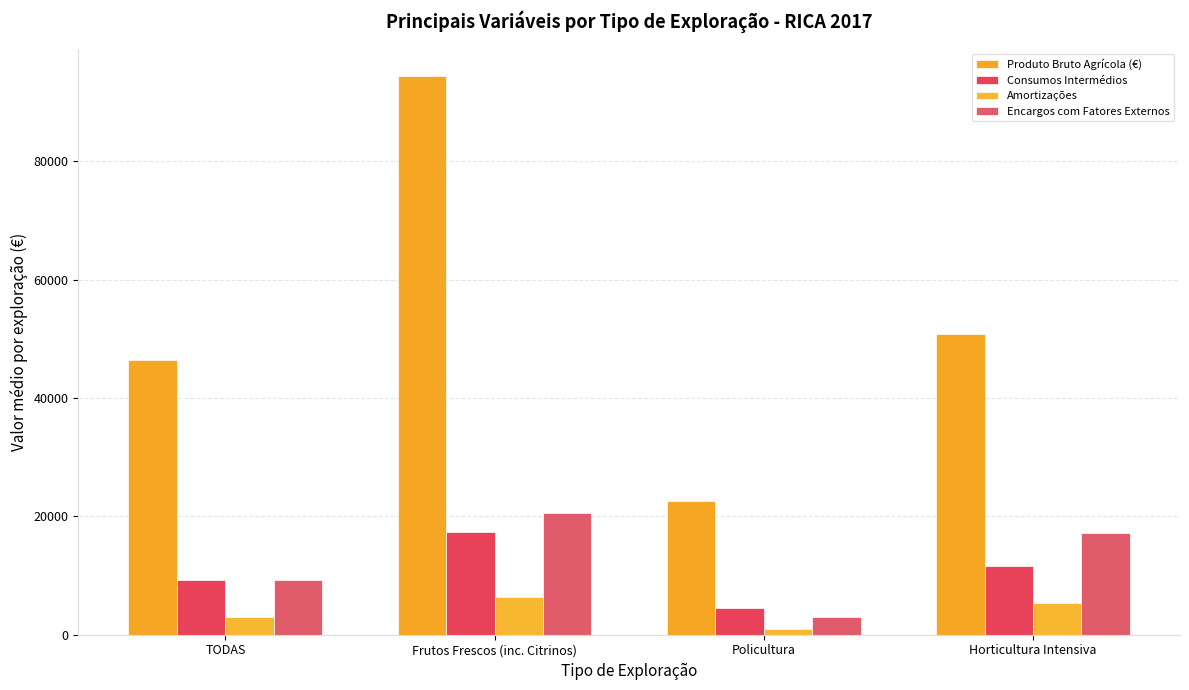

How many data points in Consumos Intermédios are less than 11664?

2